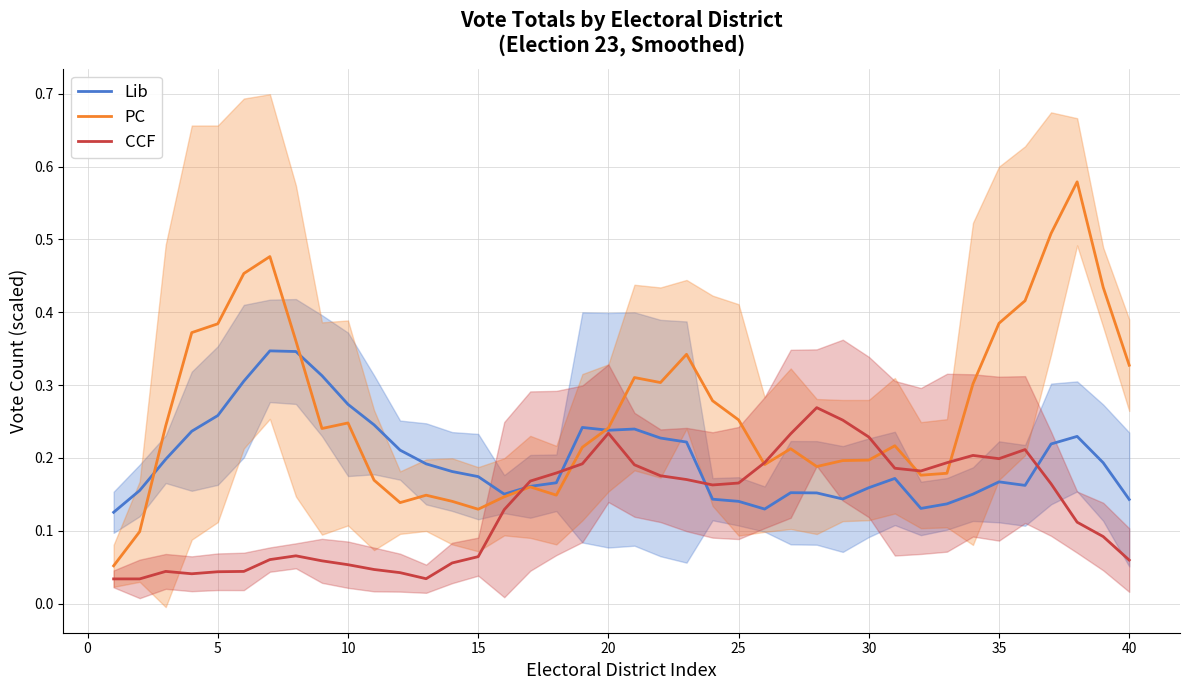

Does the chart display data point markers on the line(s)?

No